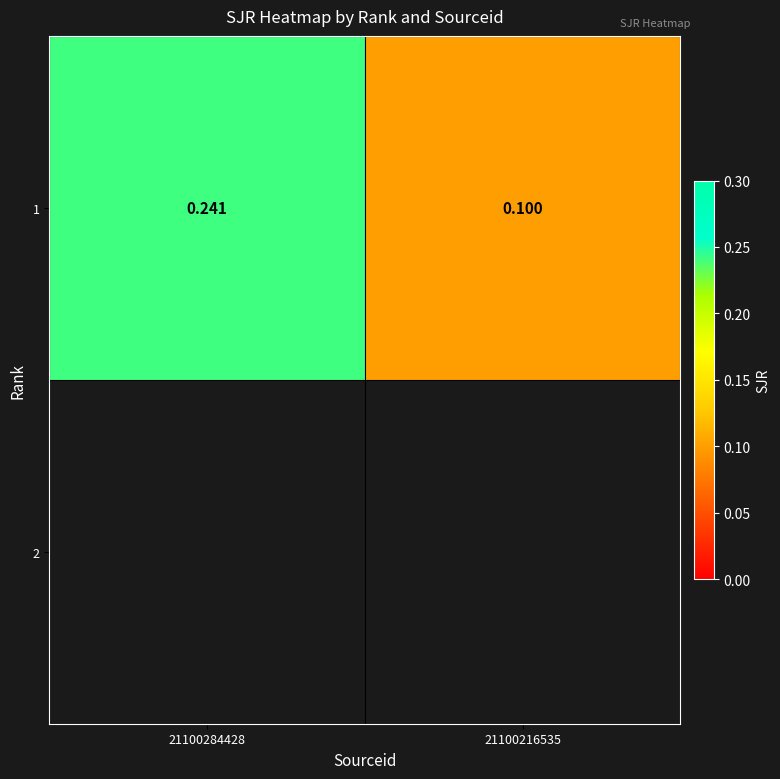

Reading right to left, transcribe all the data shown in this chart.

0.1	0.2